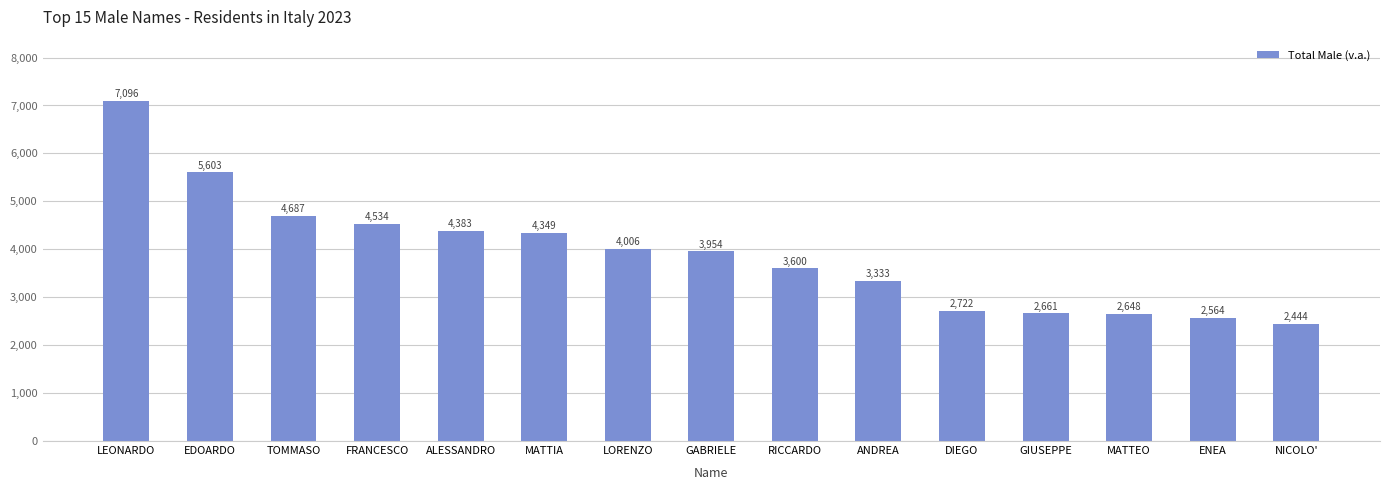

What is the label of the 7th bar from the right?

RICCARDO